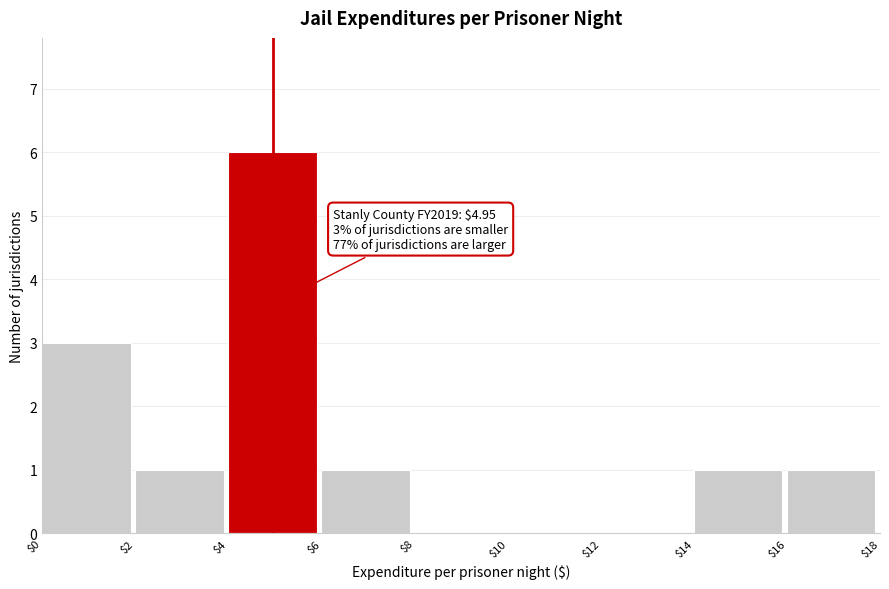

Which range on the x-axis has the tallest bar?

$4 to $6